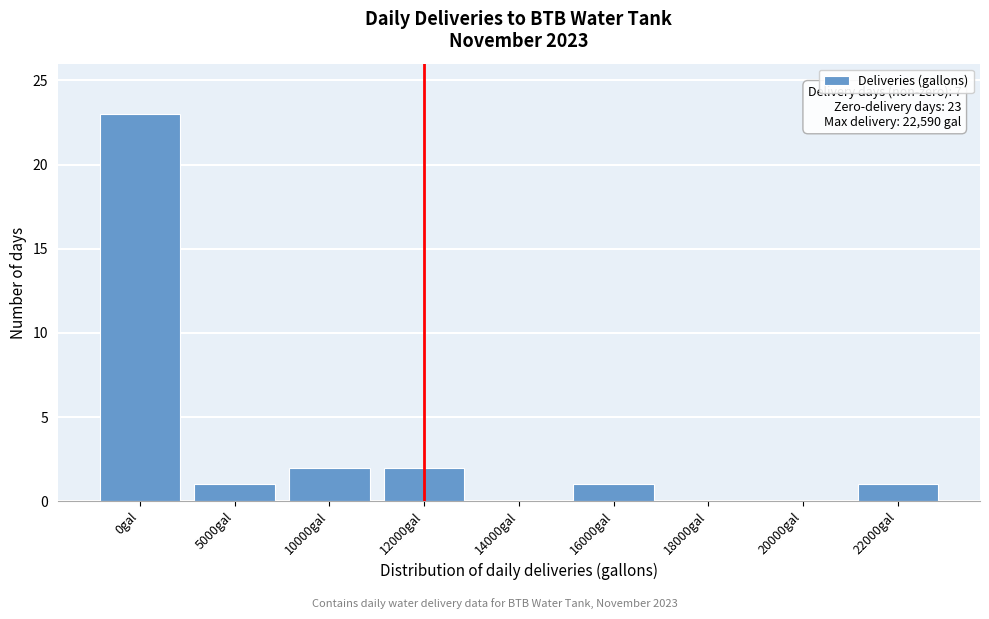

Reading left to right, what are all the values shown in this chart?

0gal=23	5000gal=1	10000gal=2	12000gal=2	14000gal=0	16000gal=1	18000gal=0	20000gal=0	22000gal=1